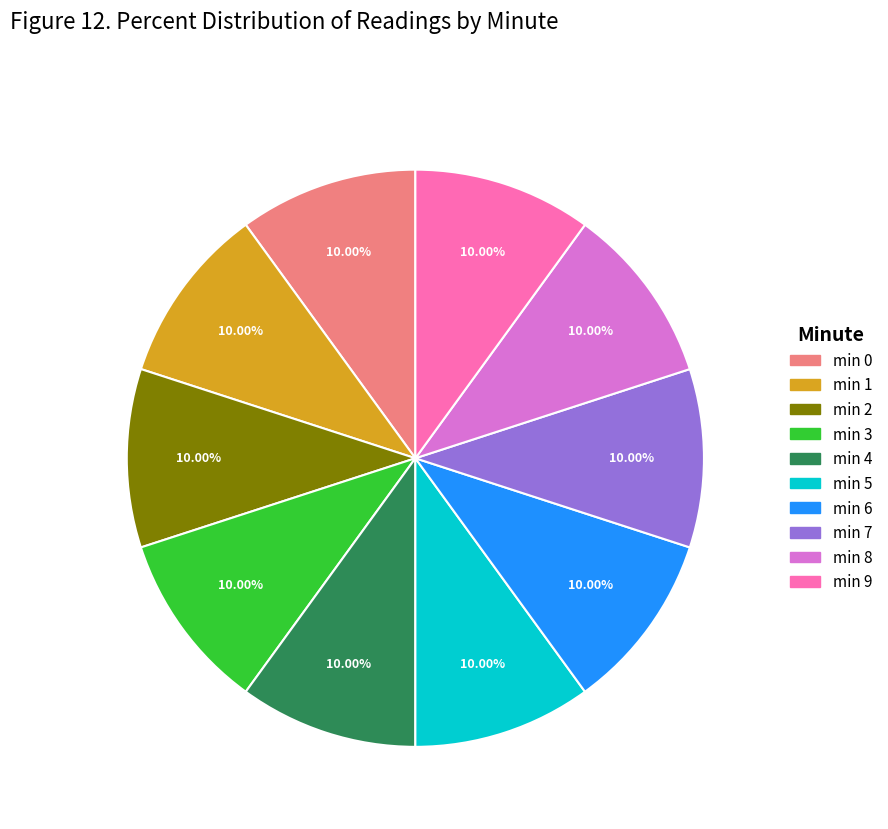

Is there a majority slice in this chart?

No